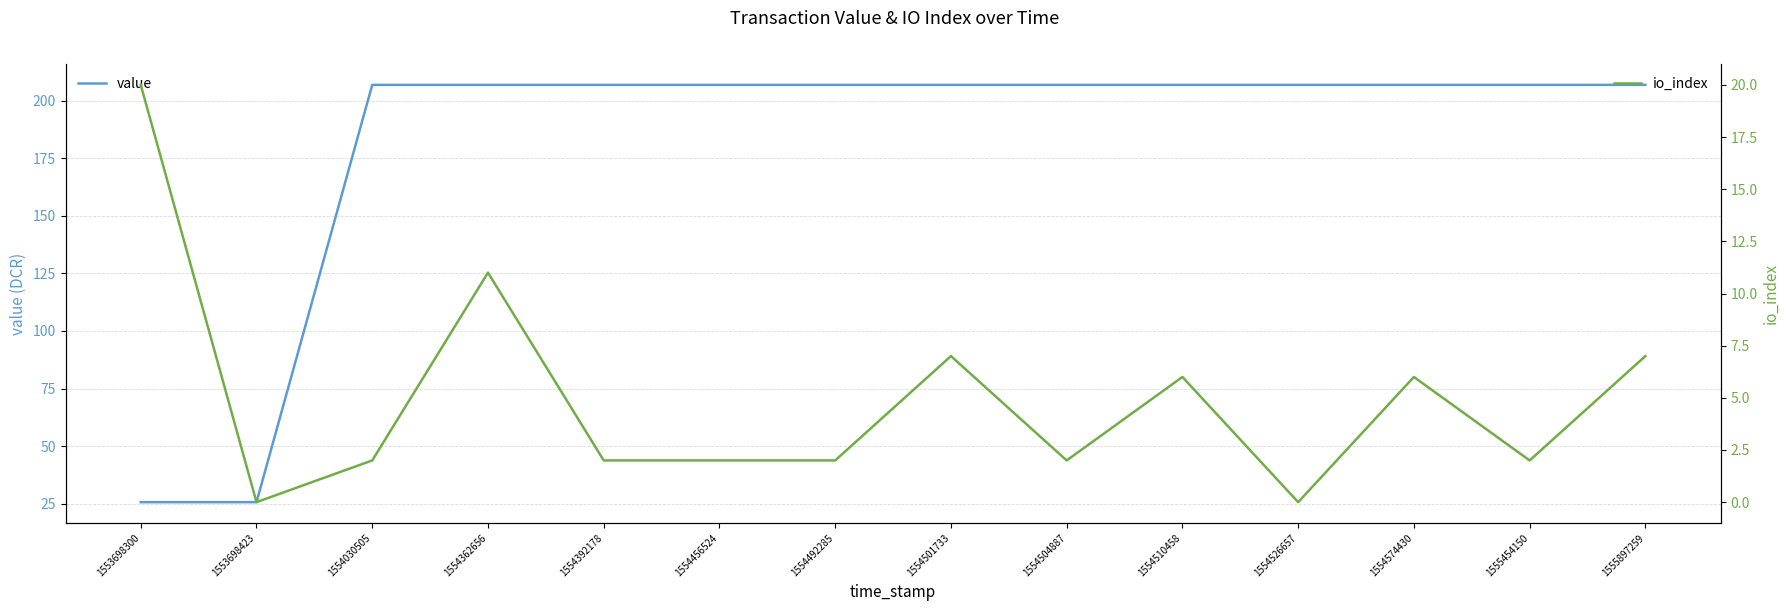

At which label is io_index closest to 10?

1554362656